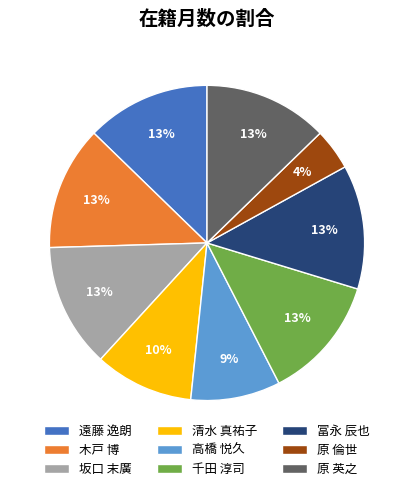

Count the number of slices in the pie.

9